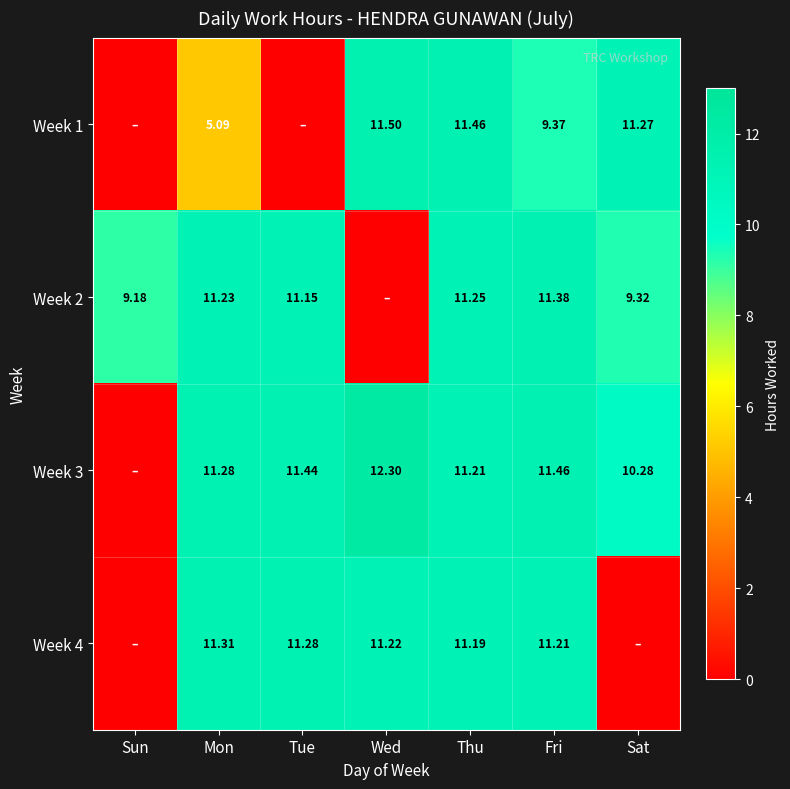

Is it true that Week 4 equals -4.3 at Sat?

False